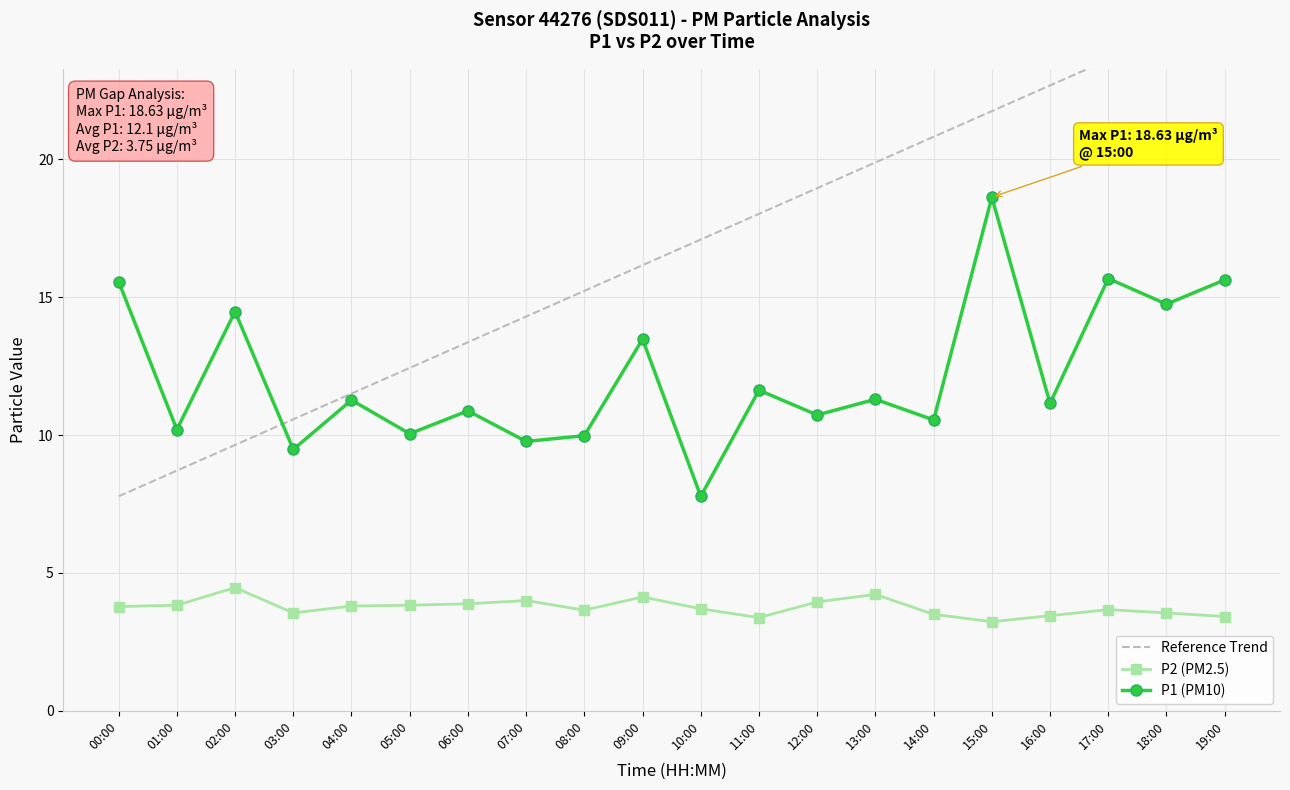

At which label does Reference Trend first exceed 17?

10:00